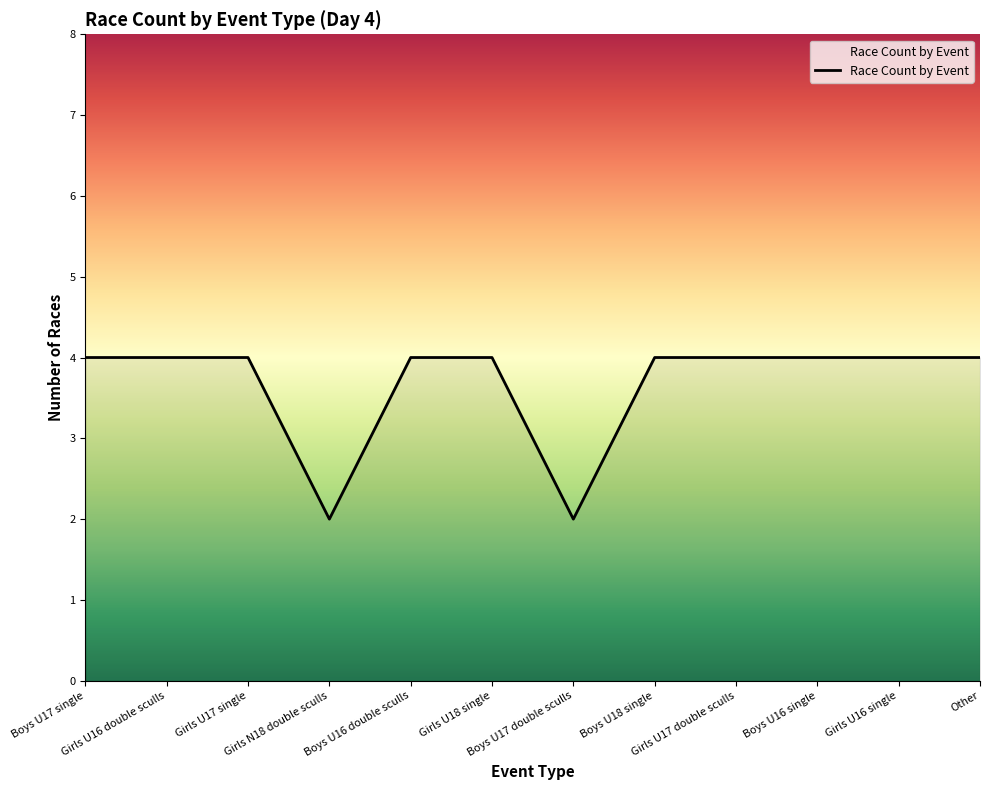

Read the value at Girls U16 single.

4